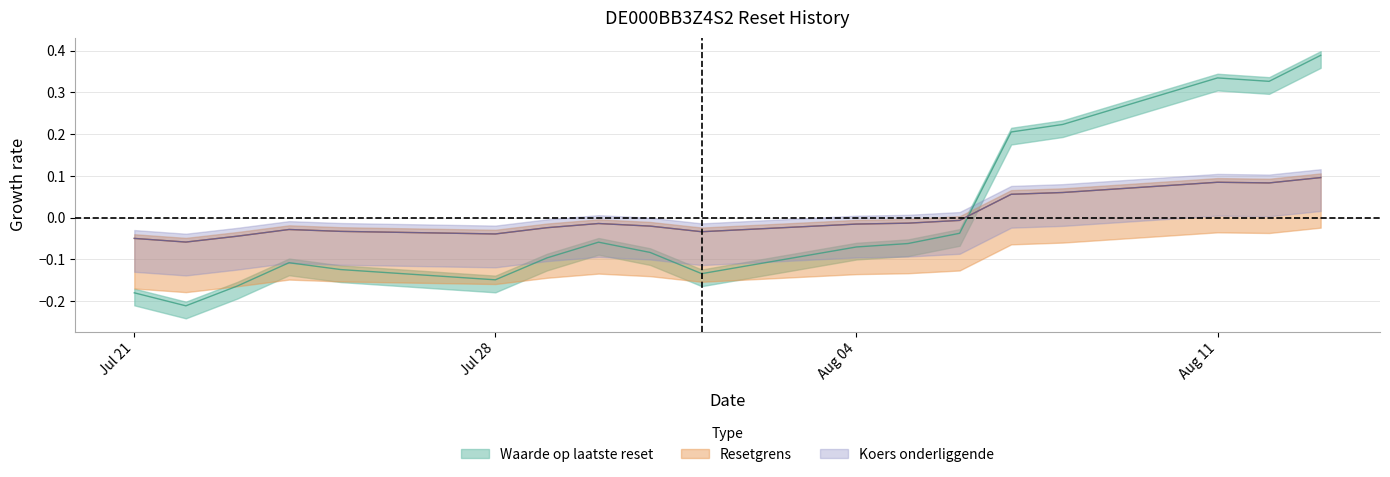

At which label does Waarde op laatste reset first exceed 0?

2025-08-07